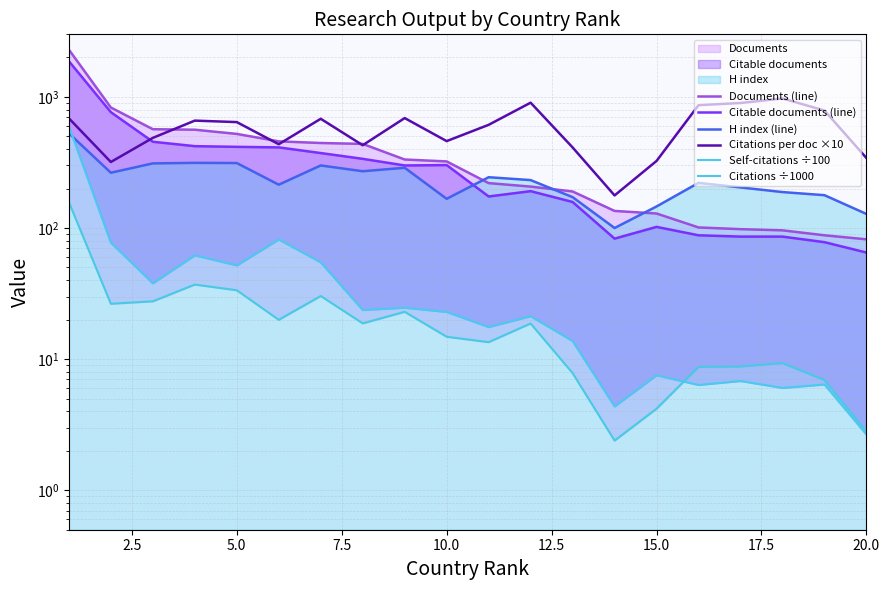

How many interior local valleys does the Citable documents (line) series have?

3